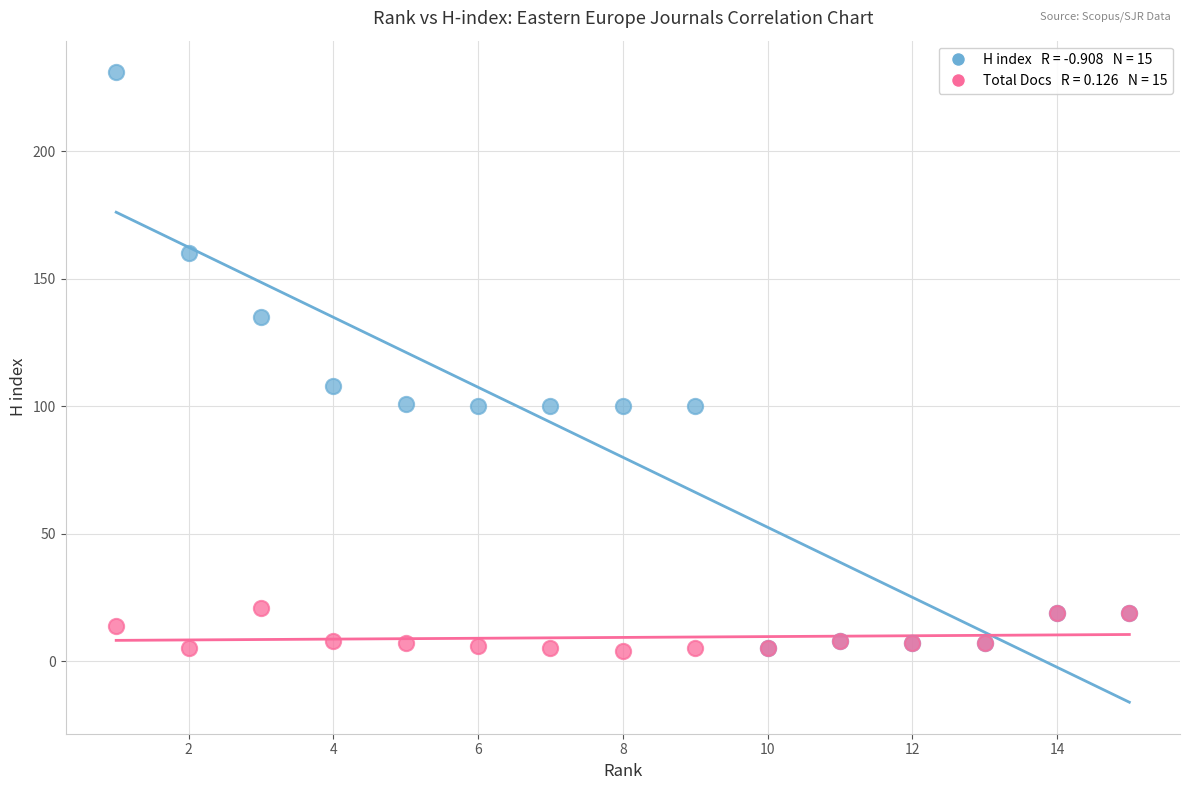

Across all series, what Y value is closest to 117?

108